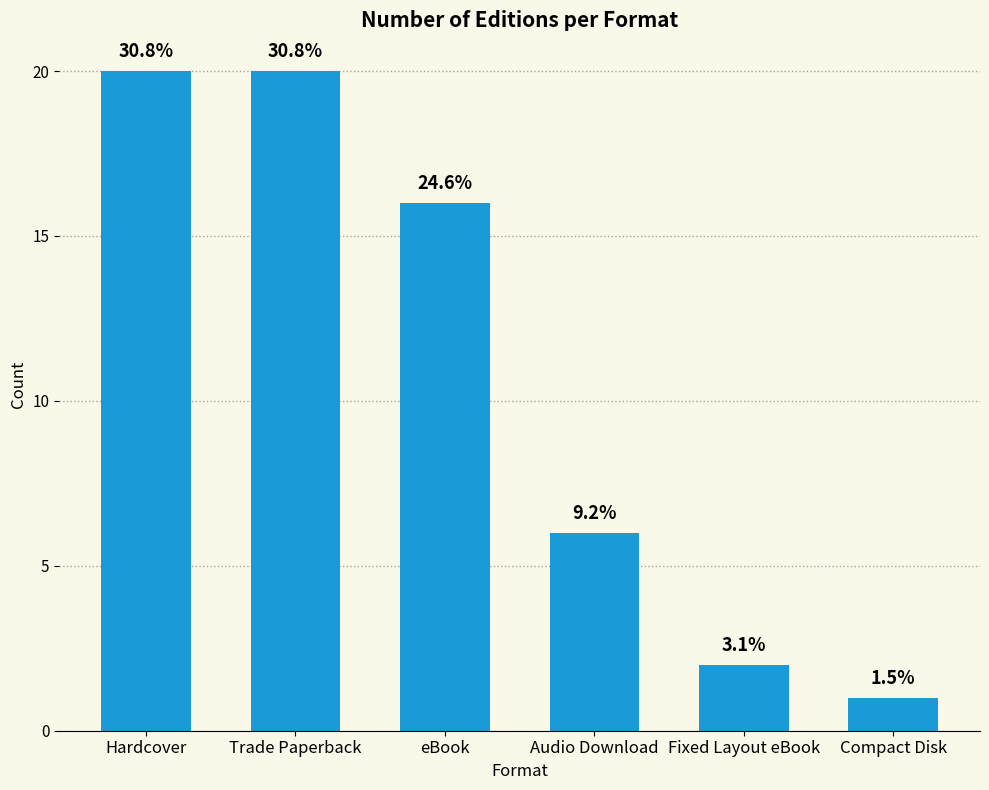

Does the chart contain any negative values?

No